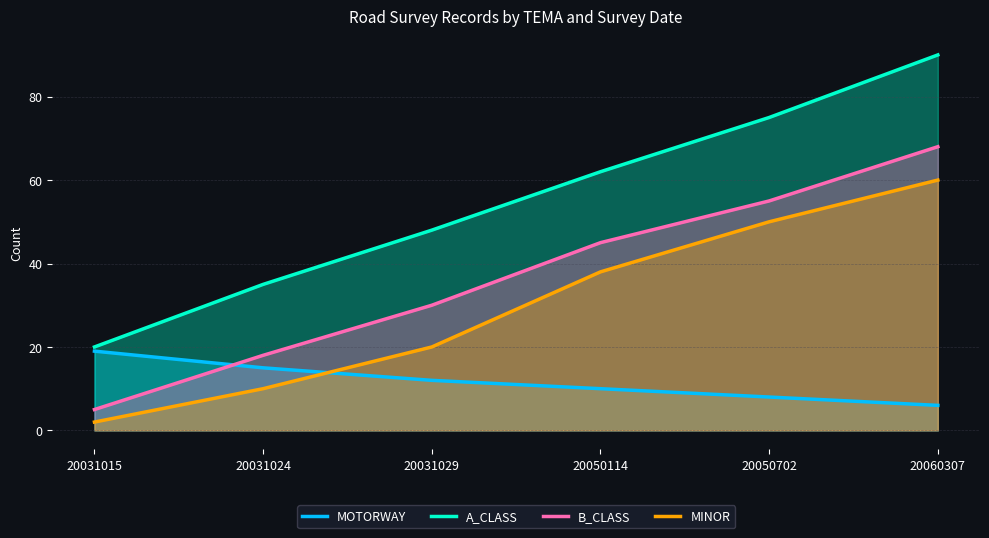

Where does the A_CLASS series first go above 62?

20050702